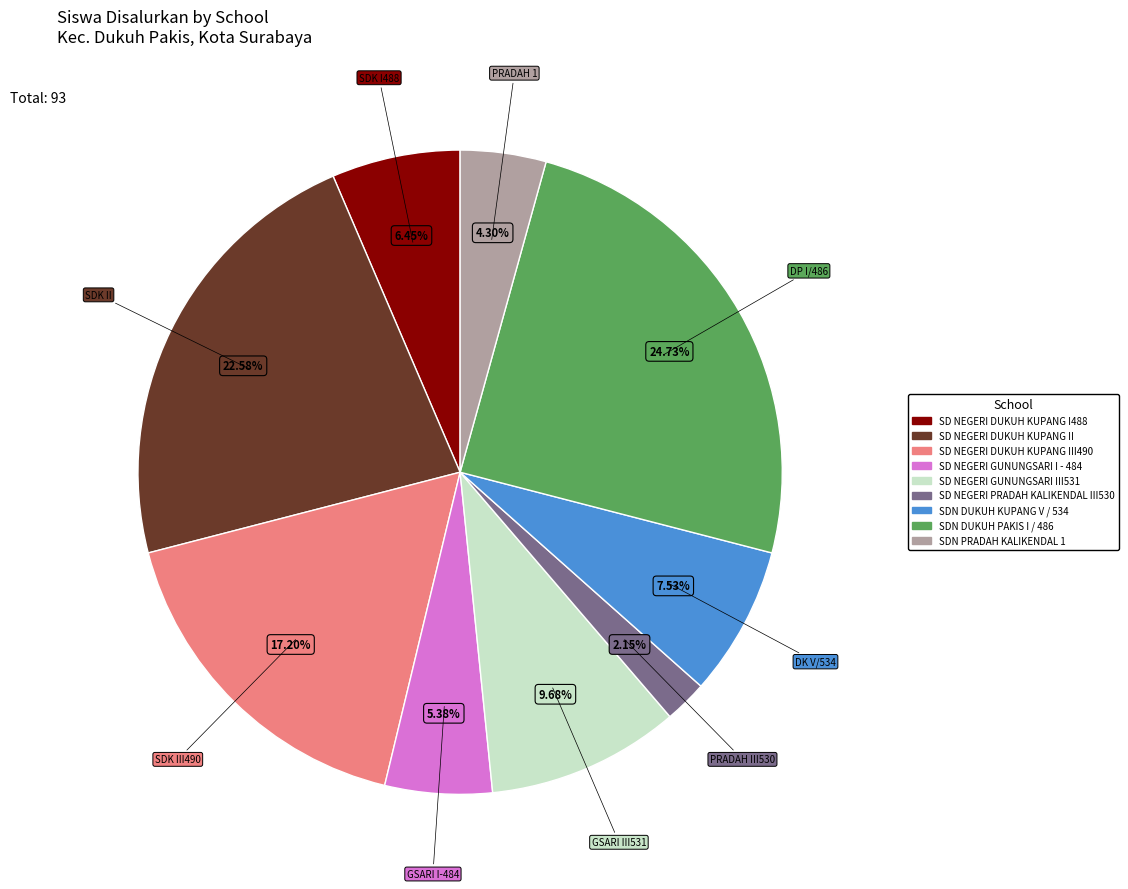

How many segments does this pie chart have?

9